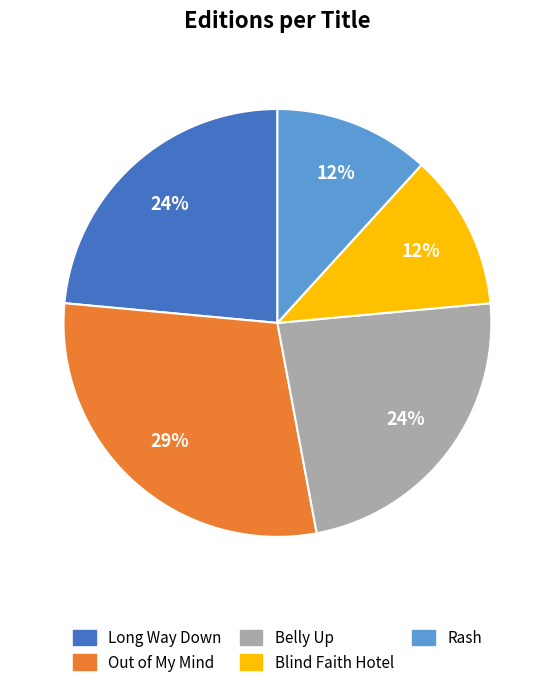

Combined, do Rash and Belly Up account for over 50%?

No